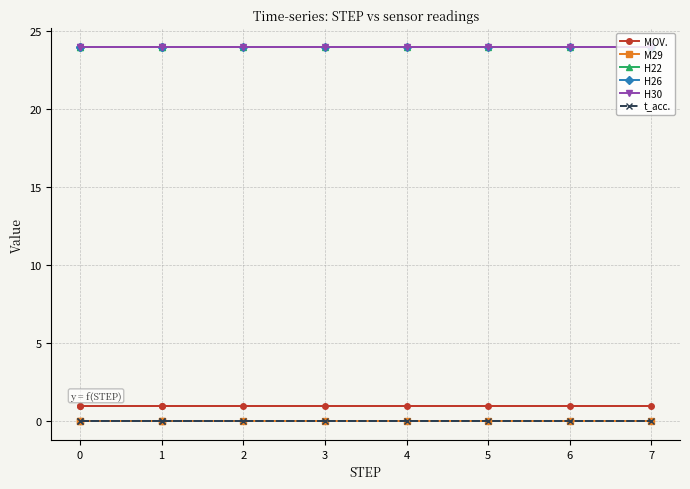

How many lines are shown in the chart?

6